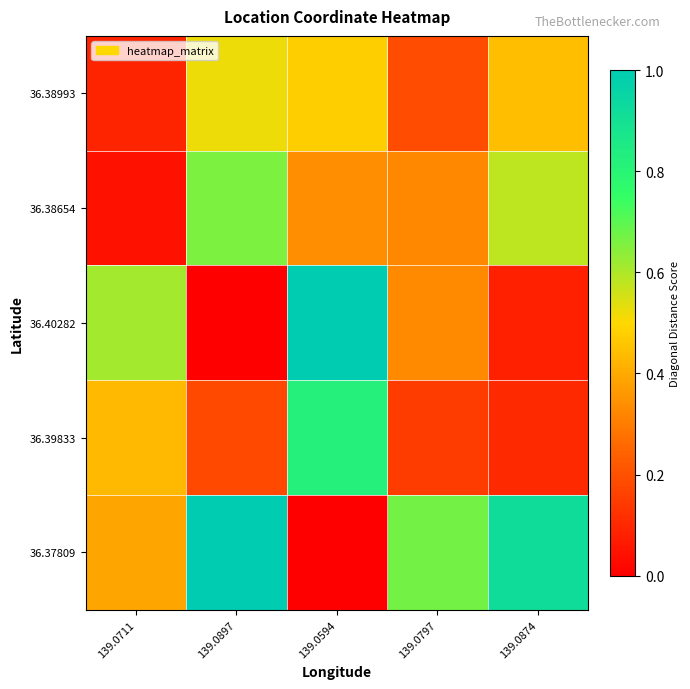

Reading right to left, list all the values displayed in this chart.

36.38993: 139.0874=0.4	139.0797=0.2	139.0594=0.5	139.0897=0.5	139.0711=0.1
36.38654: 139.0874=0.6	139.0797=0.3	139.0594=0.3	139.0897=0.7	139.0711=0.0
36.40282: 139.0874=0.1	139.0797=0.3	139.0594=1.0	139.0897=0.0	139.0711=0.6
36.39833: 139.0874=0.1	139.0797=0.1	139.0594=0.8	139.0897=0.2	139.0711=0.4
36.37809: 139.0874=0.9	139.0797=0.7	139.0594=0.0	139.0897=1.0	139.0711=0.4